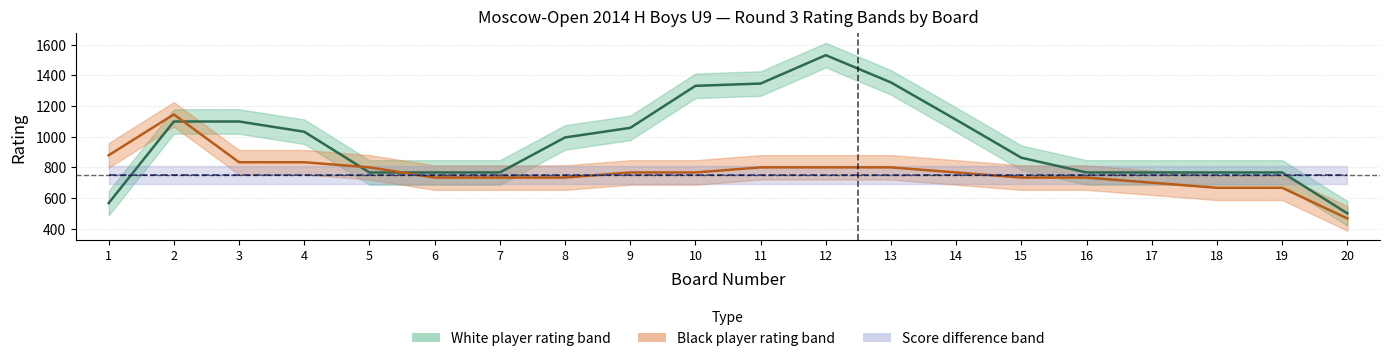

Between which two adjacent categories do Score diff (centred) and Black rating (smoothed) first intersect?

5 and 6